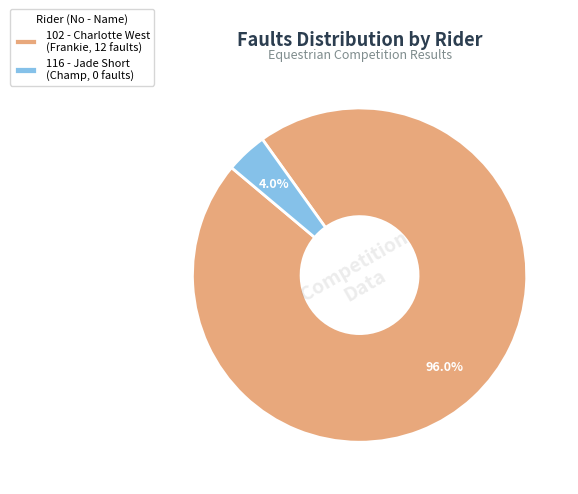

To the nearest percent, what is the combined percentage of 102 and 116?

100%